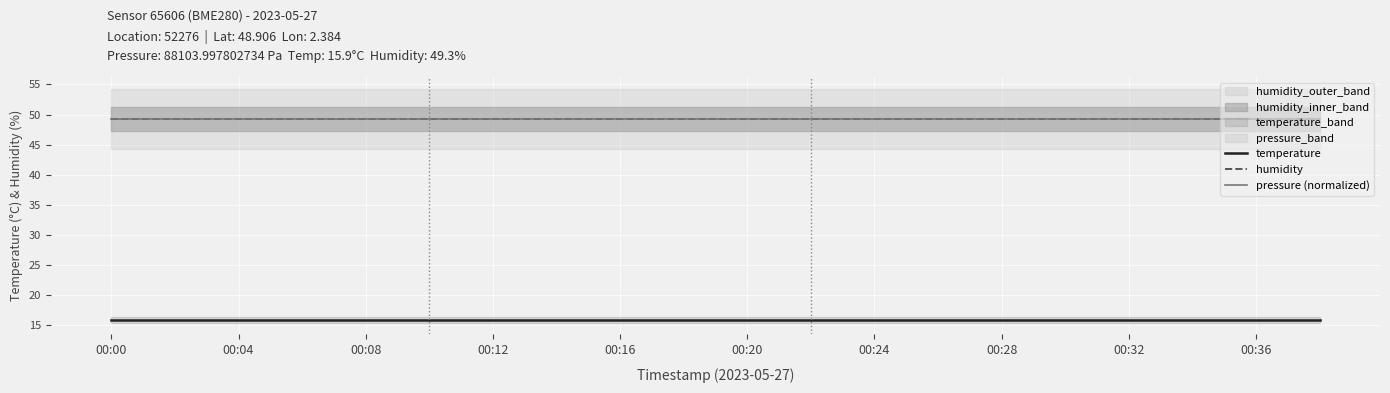

What is the average value of the humidity series?

49.3